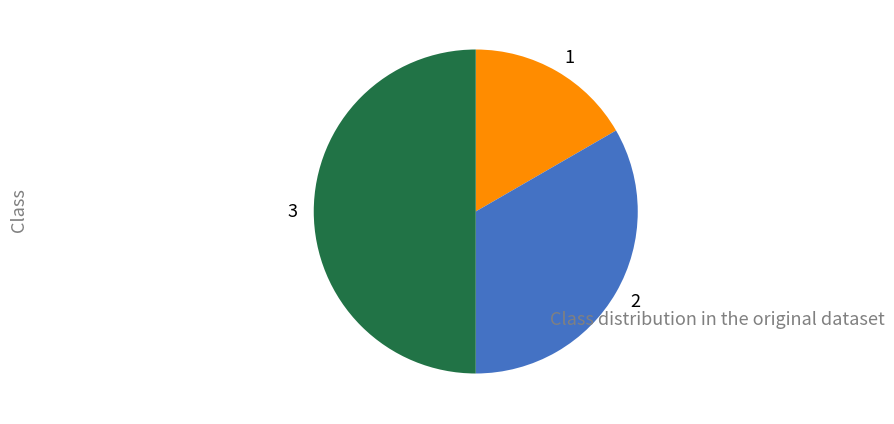

Does 1 represent more than half of the total?

No